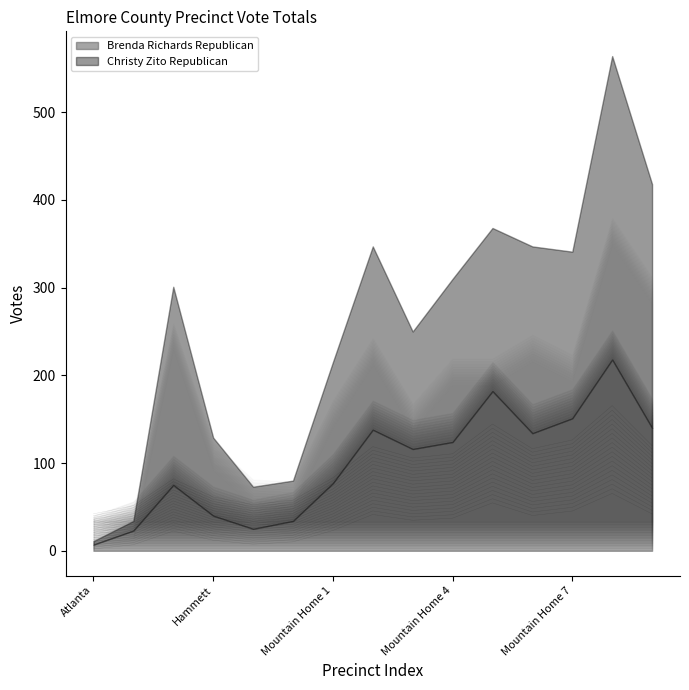

The chart shows a value of 33.2 at Precinct King Hill. True or false?

False